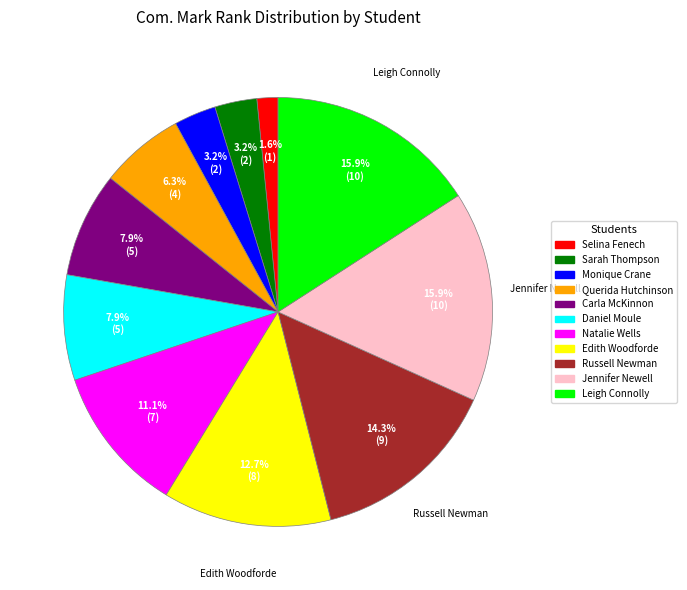

Does any single category account for the majority?

No